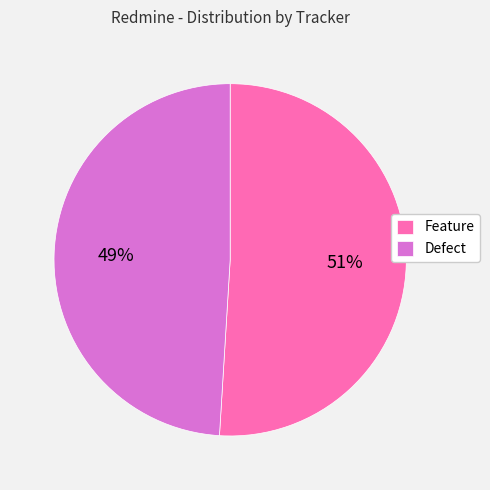

To the nearest percent, what is the combined percentage of Feature and Defect?

100%